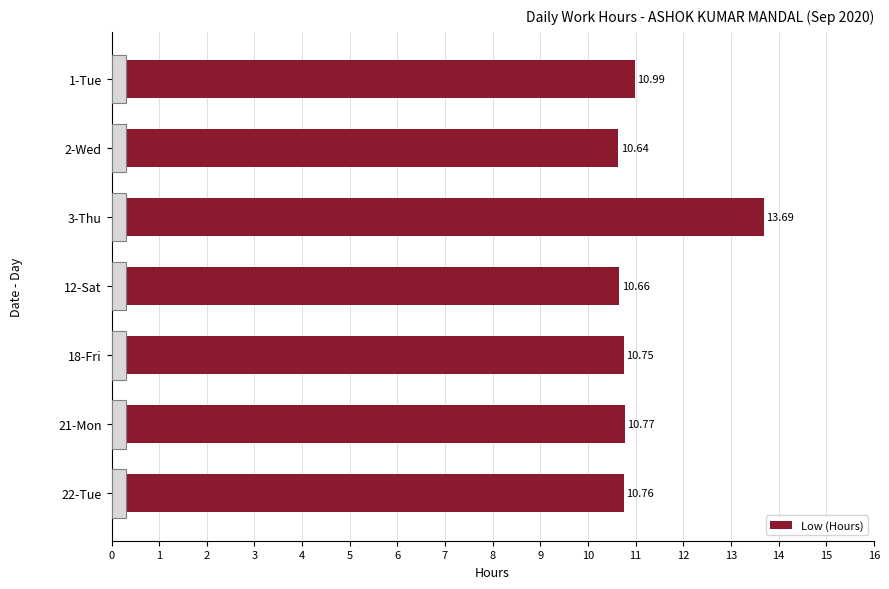

Approximately how many times larger is the value at 1-Tue compared to 12-Sat?

1.0